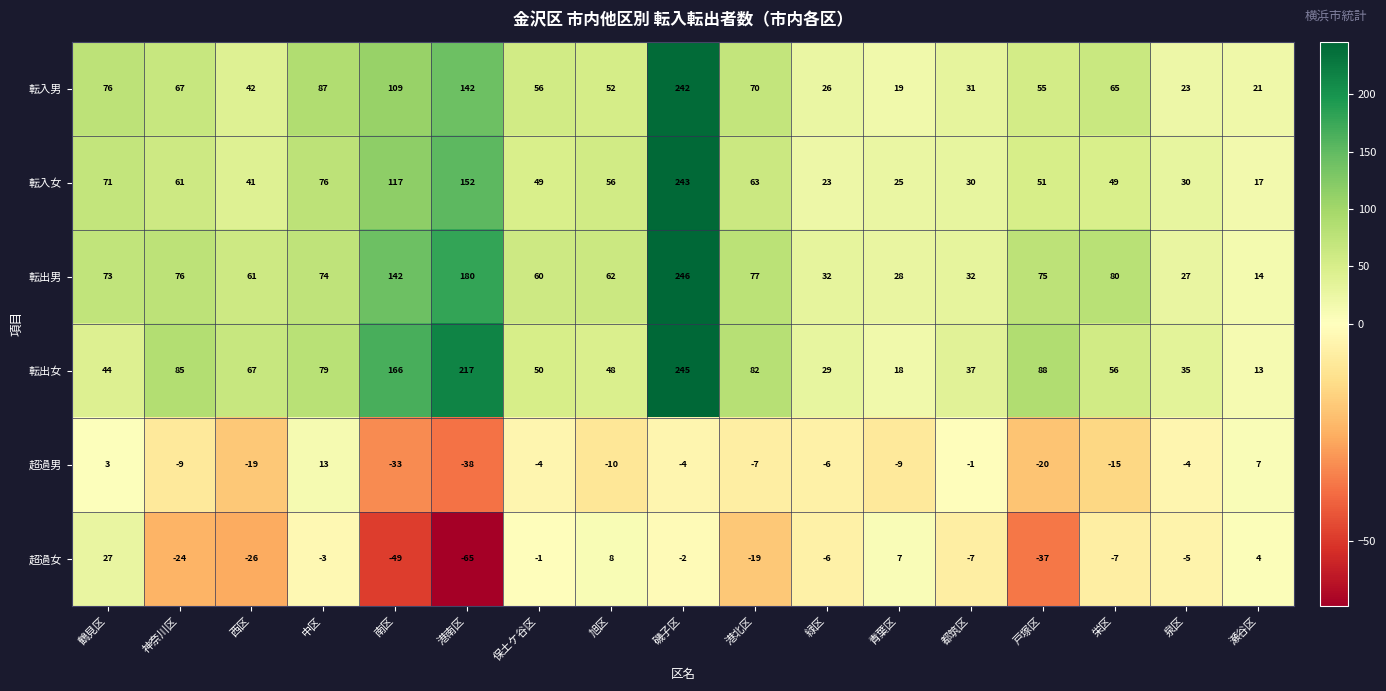

Which series has the largest total across all categories?

転出女